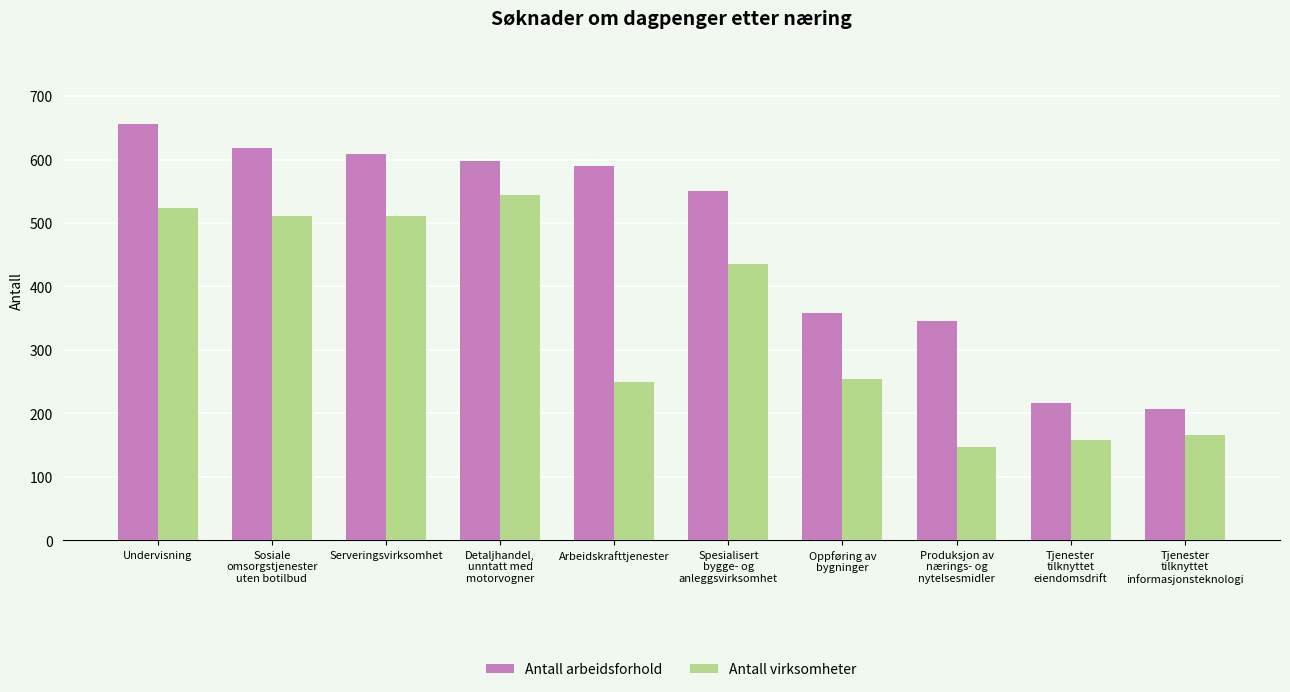

What is the difference between the maximum and minimum values in the Antall arbeidsforhold series?

449